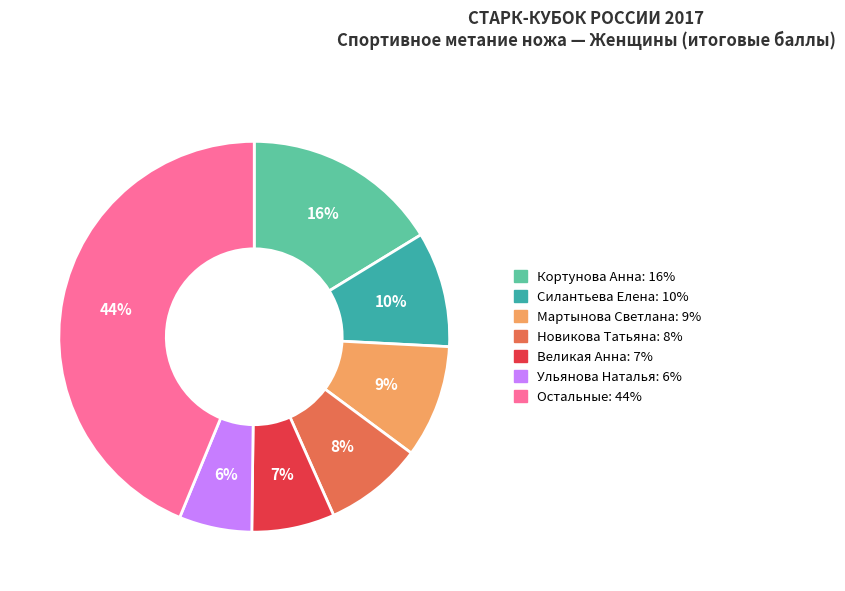

To the nearest percent, what is the average slice percentage?

14%